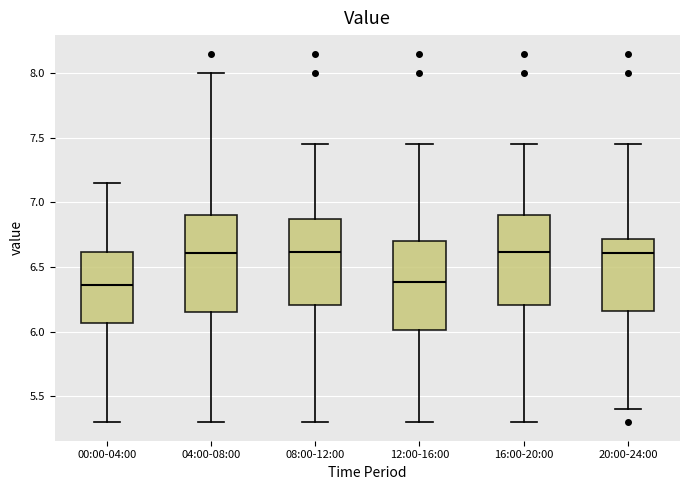

Reading left to right, read every box against the y-axis: the position of its median line, the range the box covers, and the ends of its whiskers. The values are not printed on the chart, so give them approximately, as read against the axis.

00:00-04:00: median 6.35, box 6.05 to 6.60, whiskers 5.30 to 7.15
04:00-08:00: median 6.60, box 6.15 to 6.90, whiskers 5.30 to 8.00
08:00-12:00: median 6.60, box 6.20 to 6.90, whiskers 5.30 to 7.45
12:00-16:00: median 6.40, box 6.00 to 6.70, whiskers 5.30 to 7.45
16:00-20:00: median 6.60, box 6.20 to 6.90, whiskers 5.30 to 7.45
20:00-24:00: median 6.60, box 6.15 to 6.70, whiskers 5.40 to 7.45